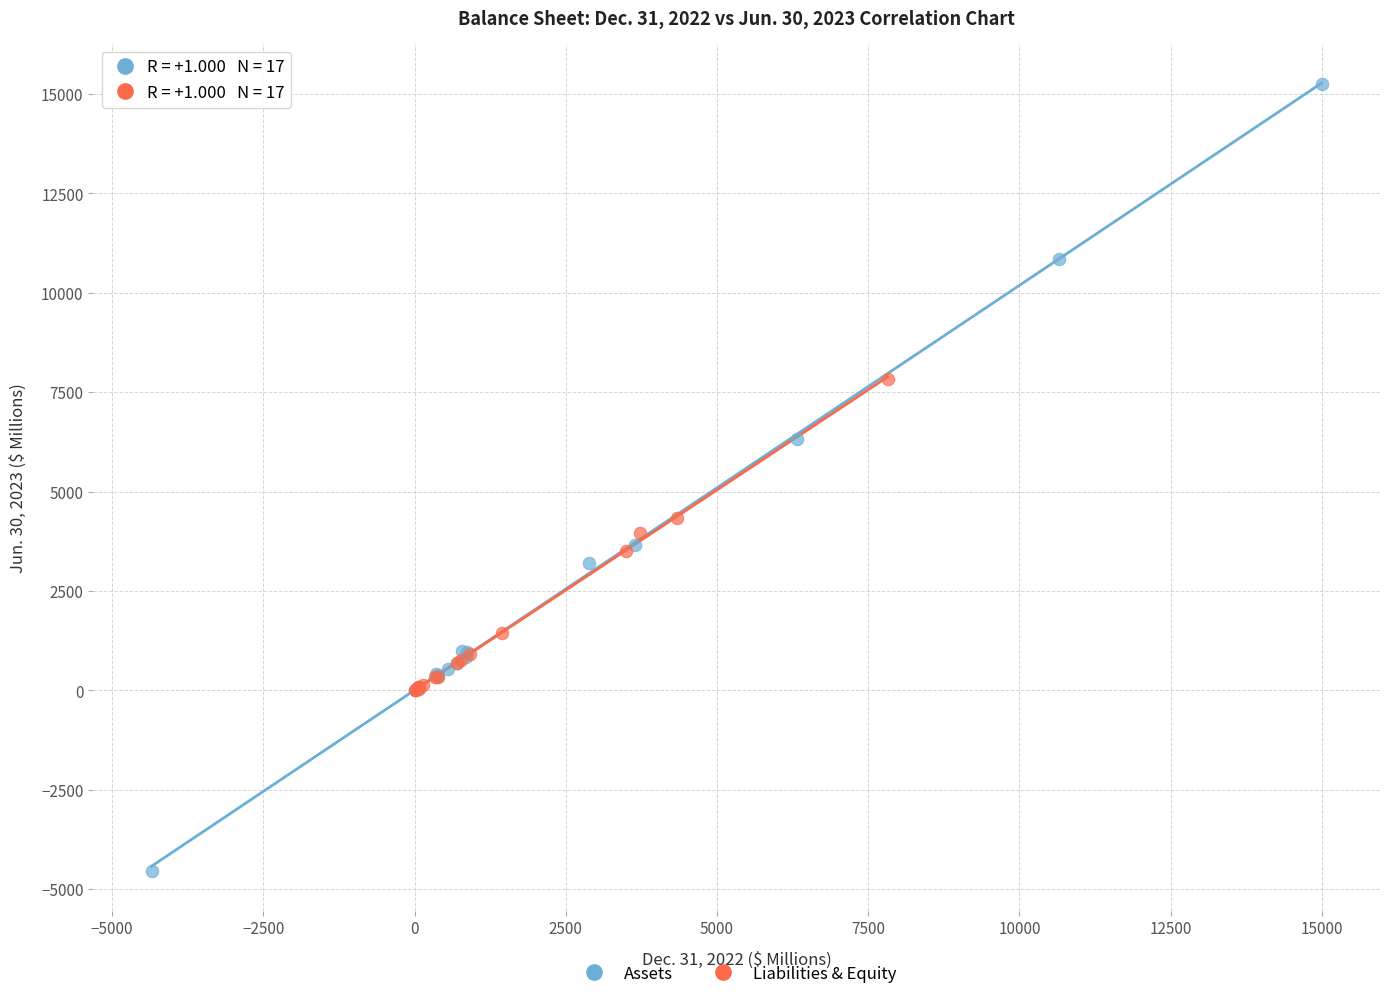

Which series reaches the maximum Y coordinate?

Assets